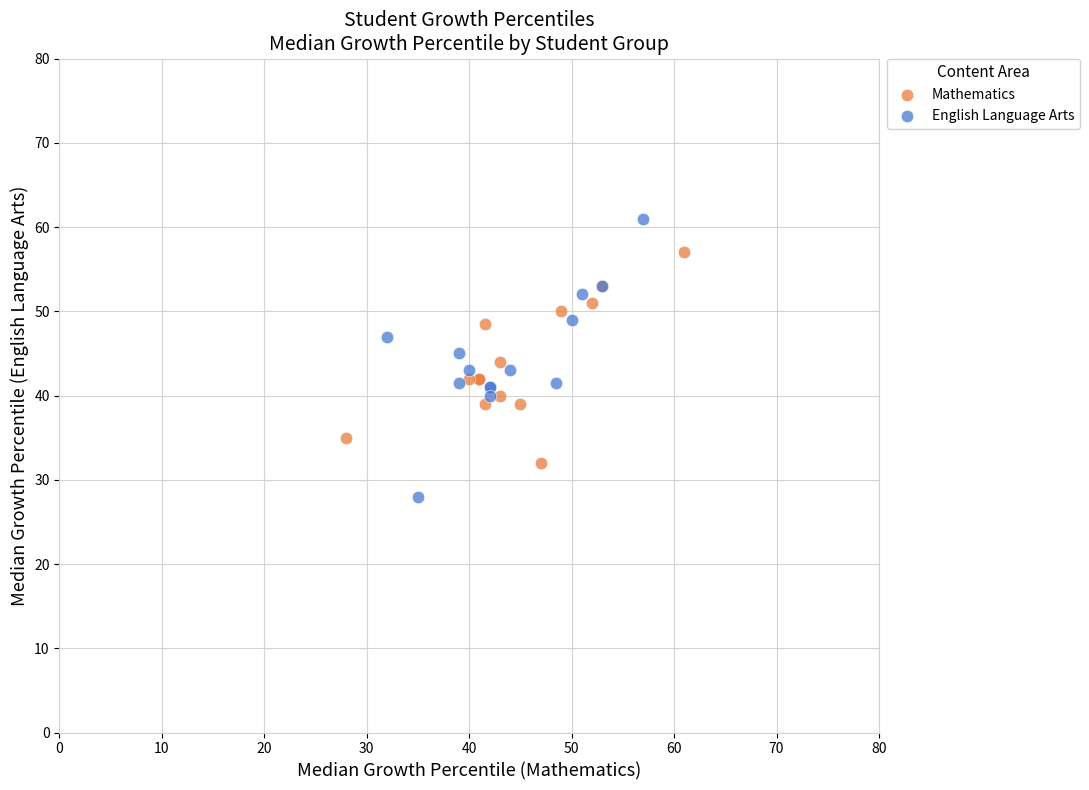

Which series reaches the maximum Y coordinate?

English Language Arts